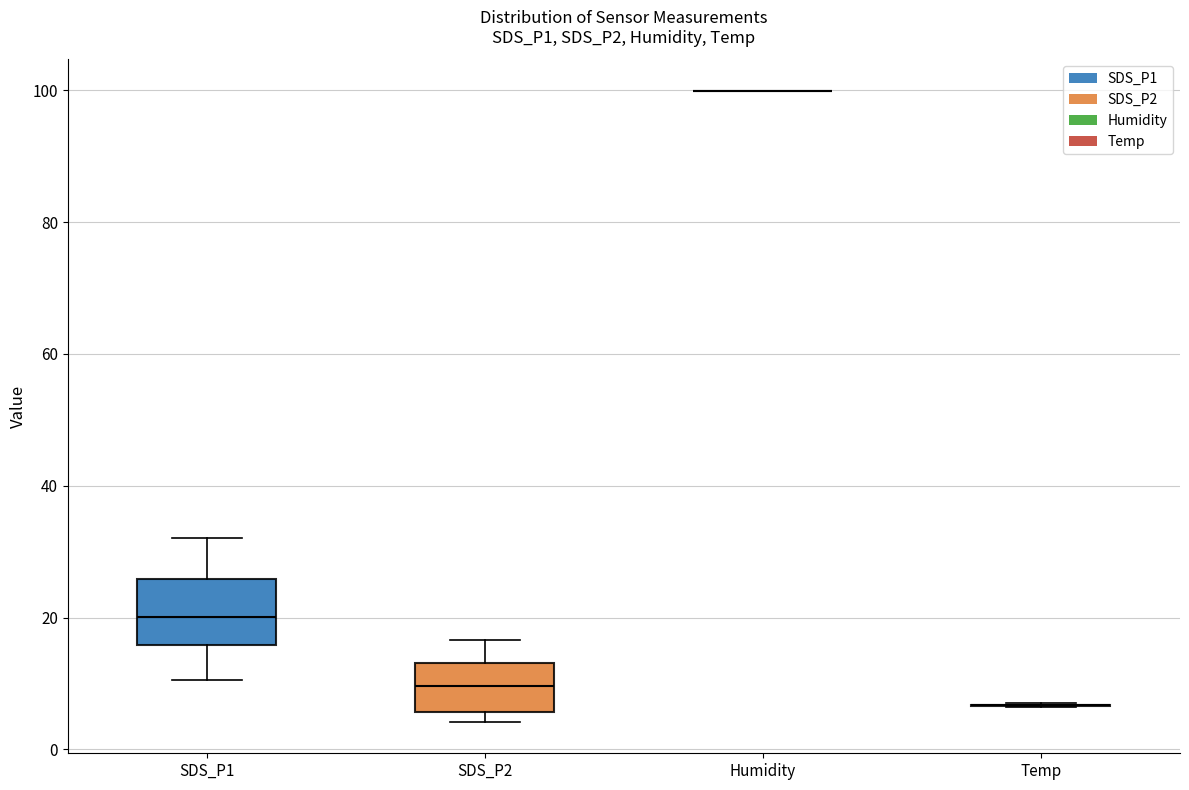

Which box is the tallest, from its lower edge to its upper edge?

SDS_P1